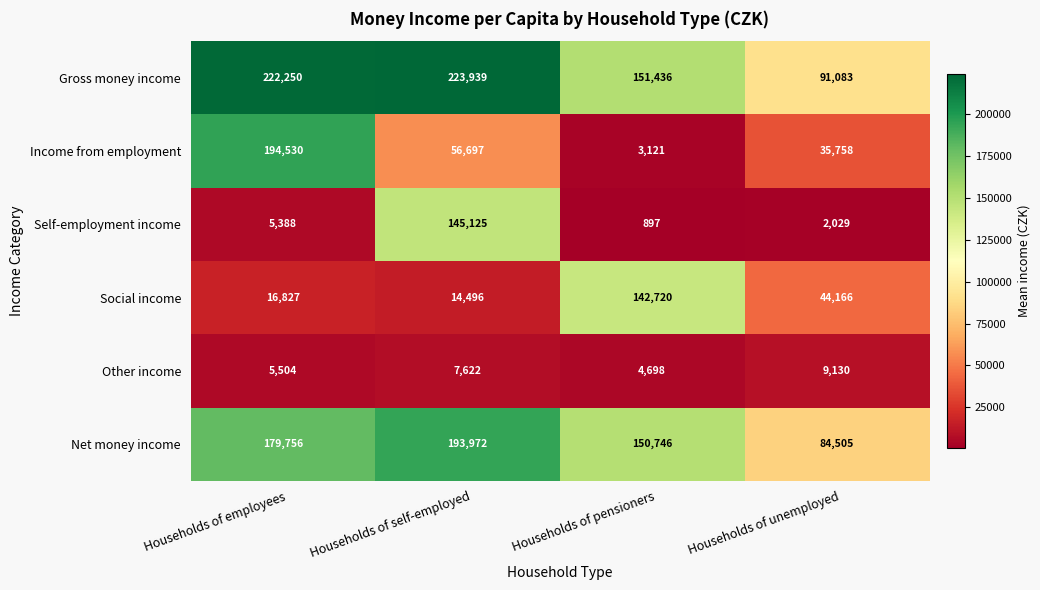

At how many categories does at least one series exceed 103543?

3